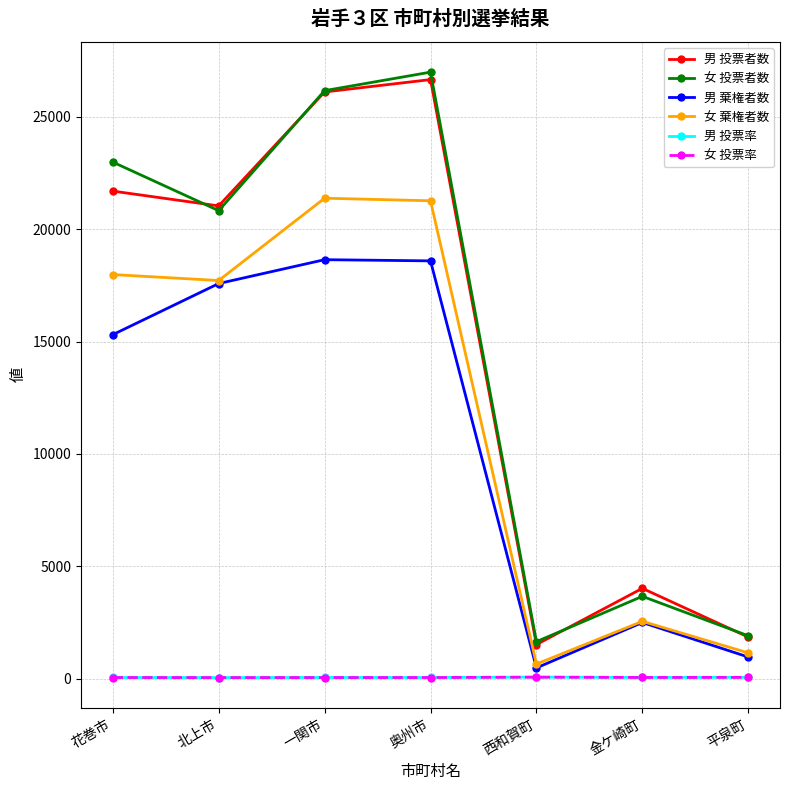

Which category has the lowest value in the 女 投票者数 series?

西和賀町